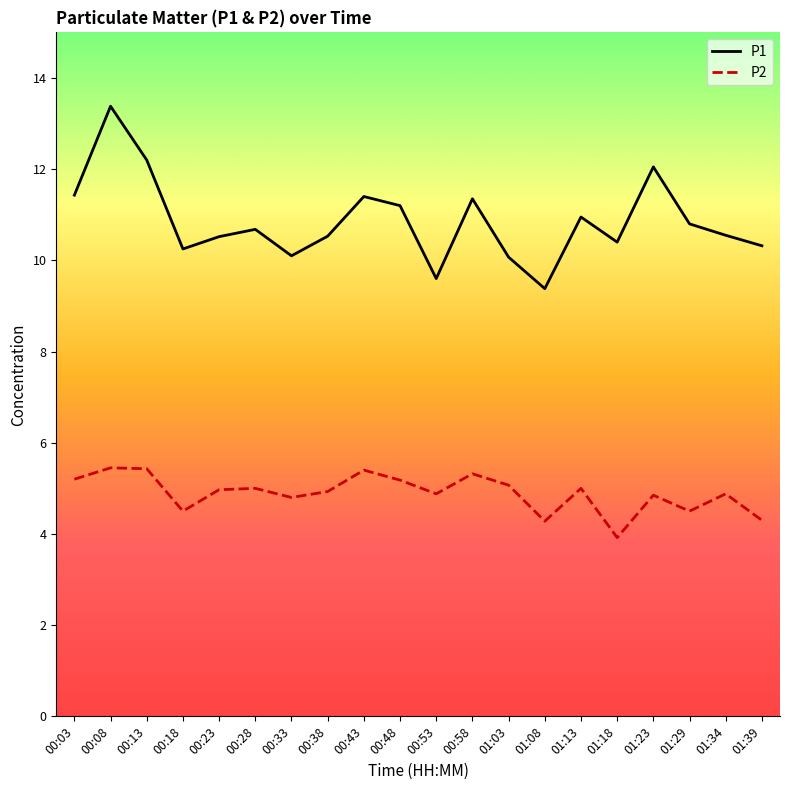

True or false: P2 and P1 cross at least once.

False